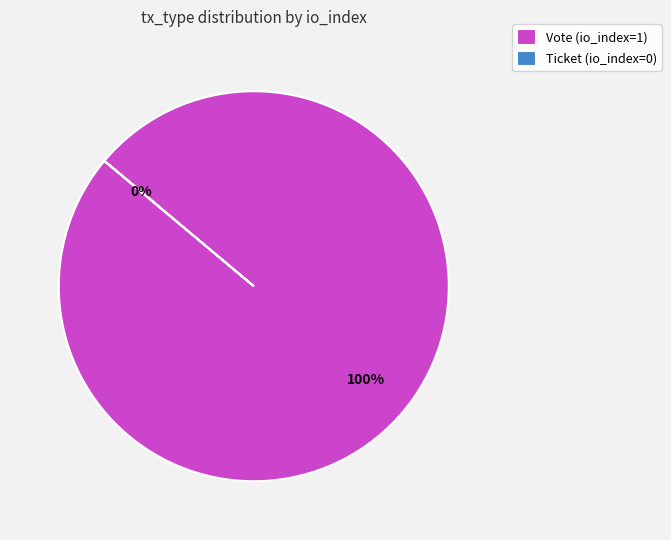

How many segments does this pie chart have?

2